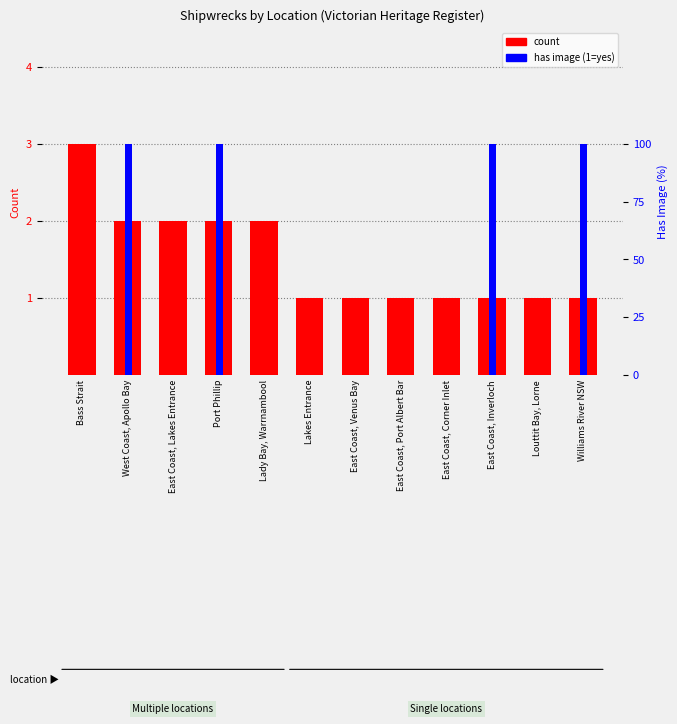

How many bars are there in total?

24